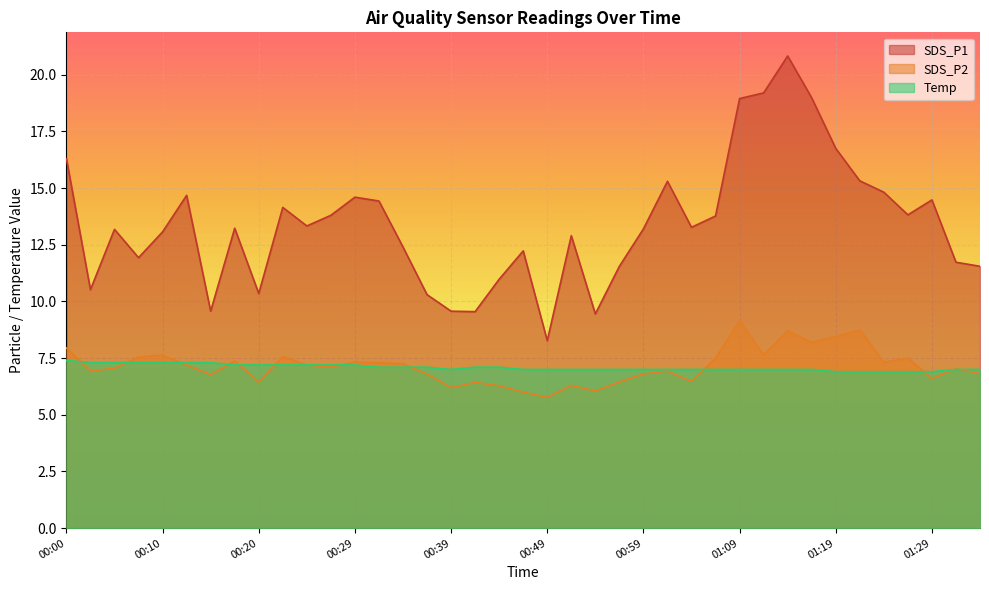

Which series changed the most between 00:37 and 00:44?

SDS_P1